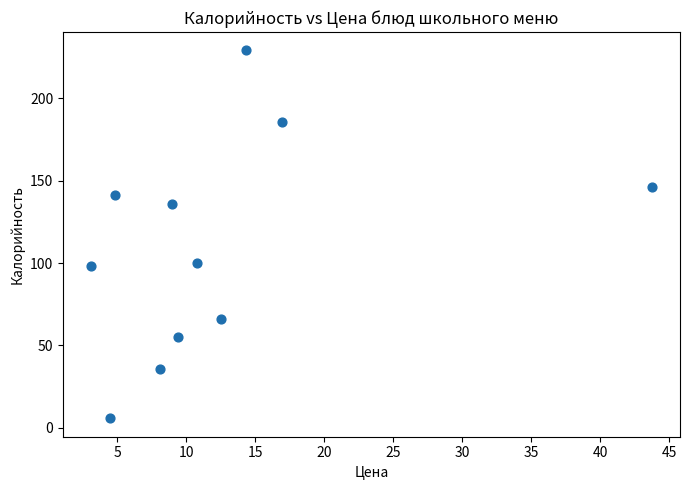

What is the average X value?

12.5